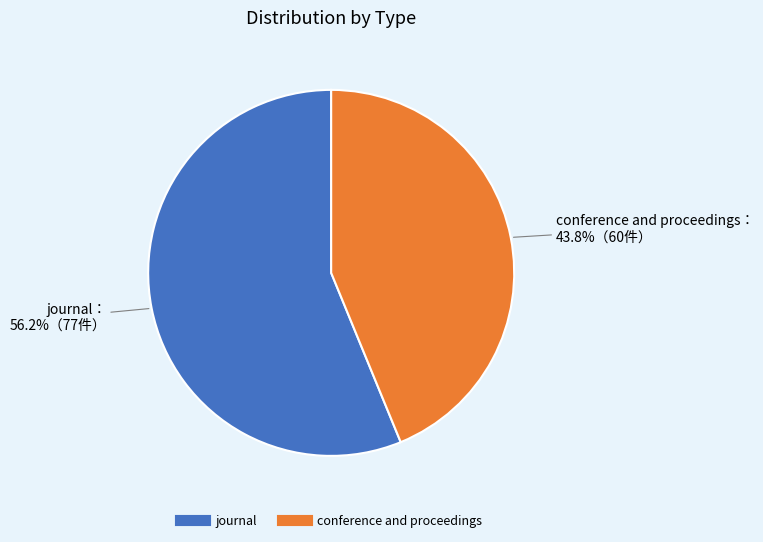

What portion of the pie excludes journal?

43.8%